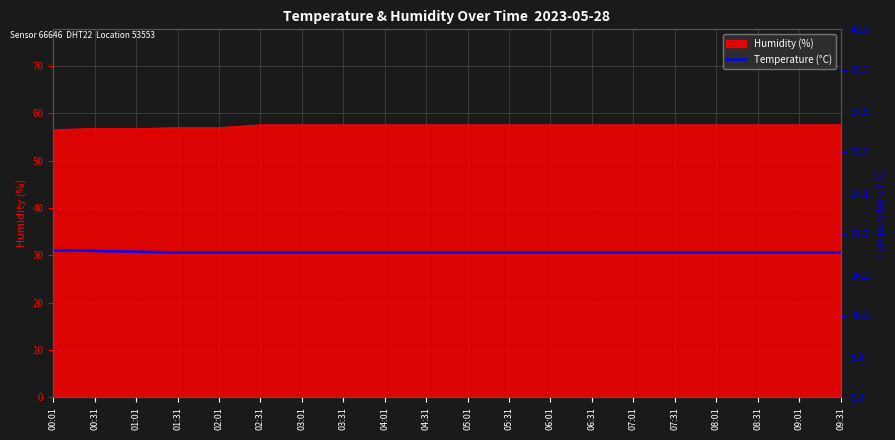

What is the maximum value for Humidity (%)?

57.6